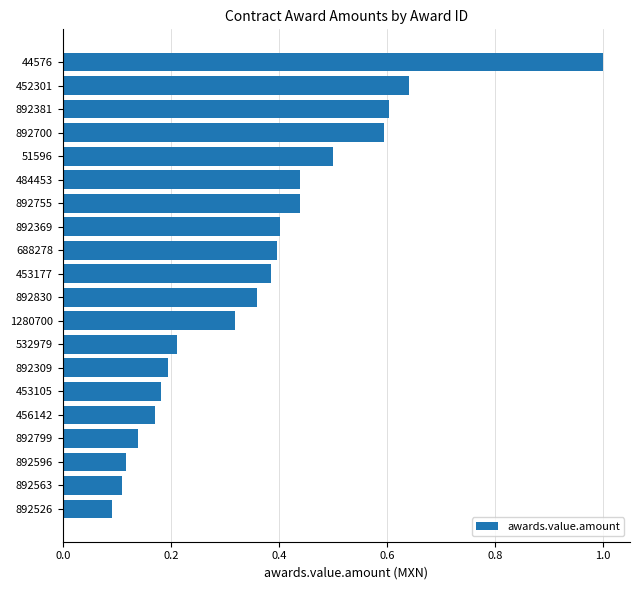

What is the sum of the values at 892563 and 453177?

0.5